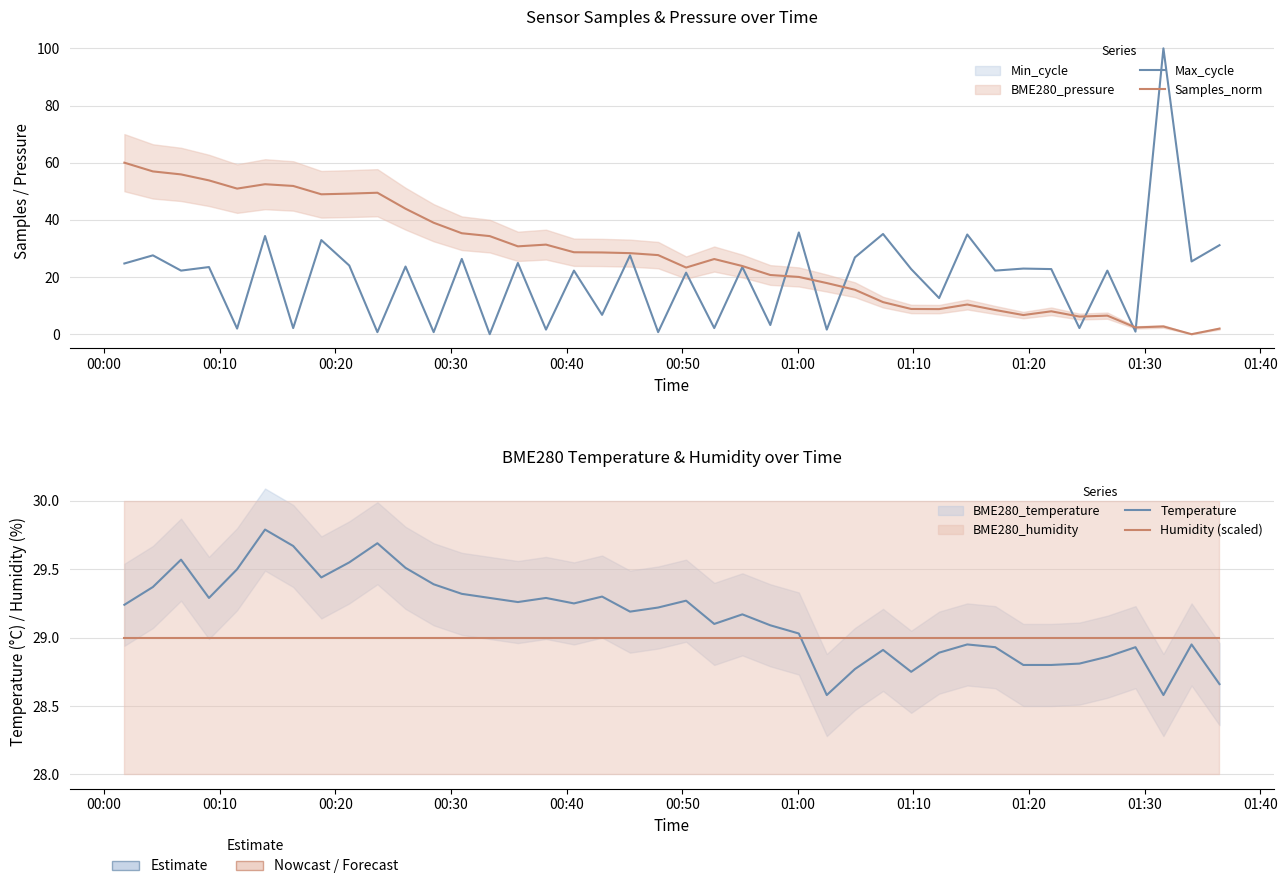

What is the difference between the second highest and minimum values in the Max_cycle series?

35.6